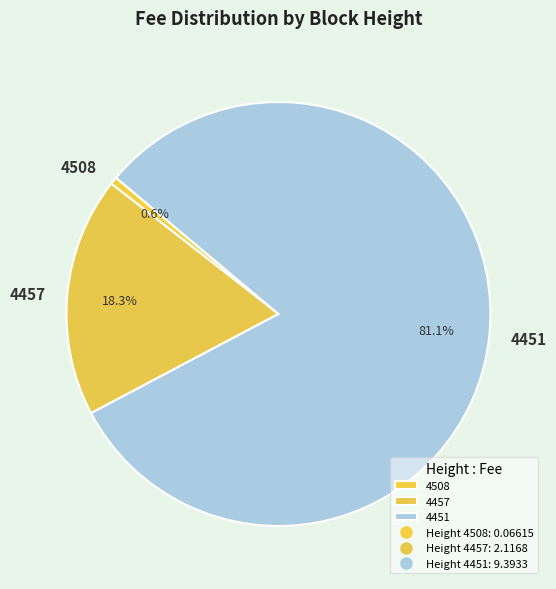

Rank the categories by value from lowest to highest.

4508, 4457, 4451